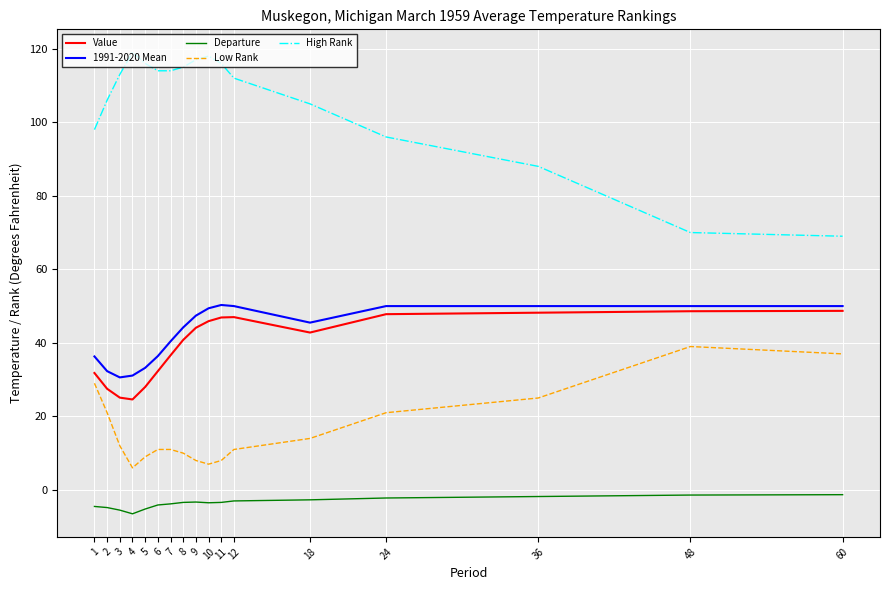

True or false: Value and Departure intersect in this chart.

False